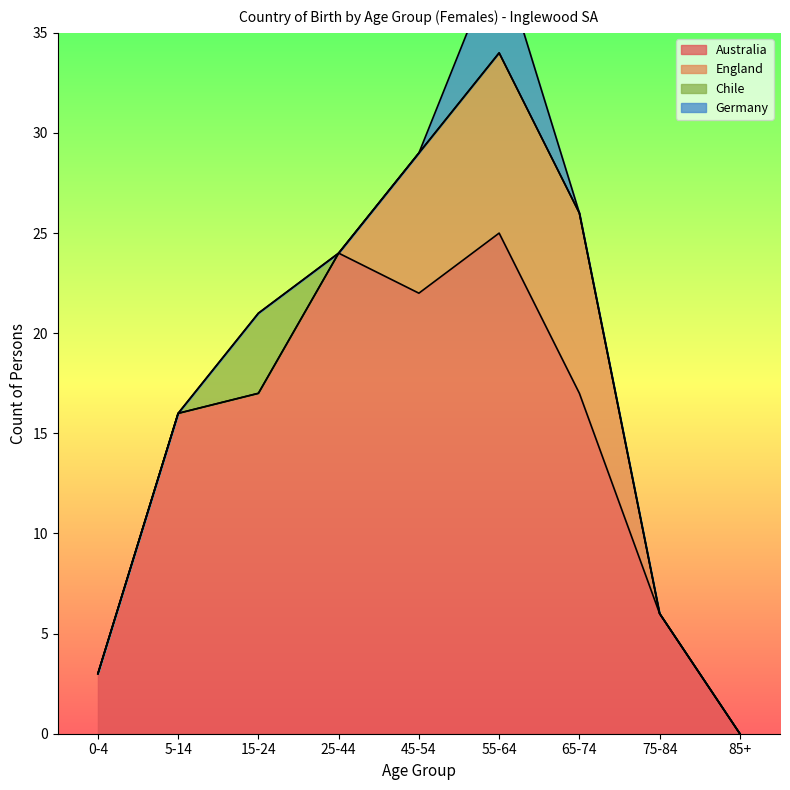

What are all the series names shown in the legend?

Australia, England, Chile, Germany